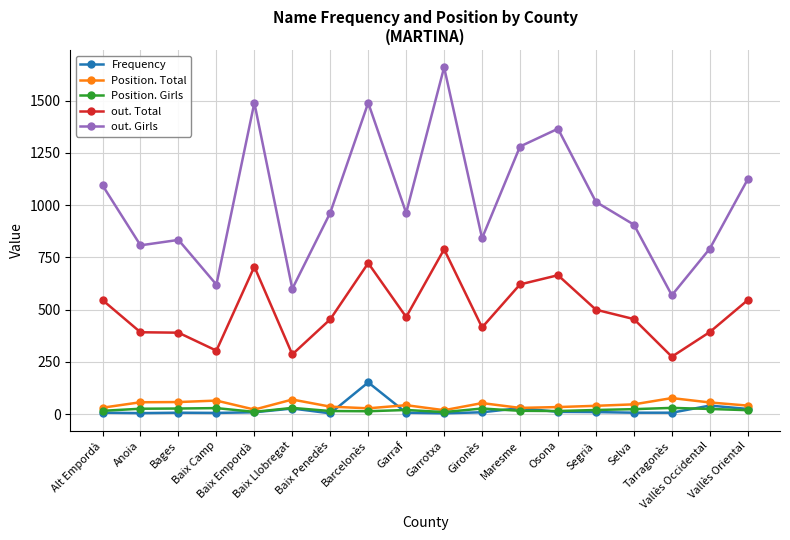

Which series has the largest total across all categories?

out. Girls